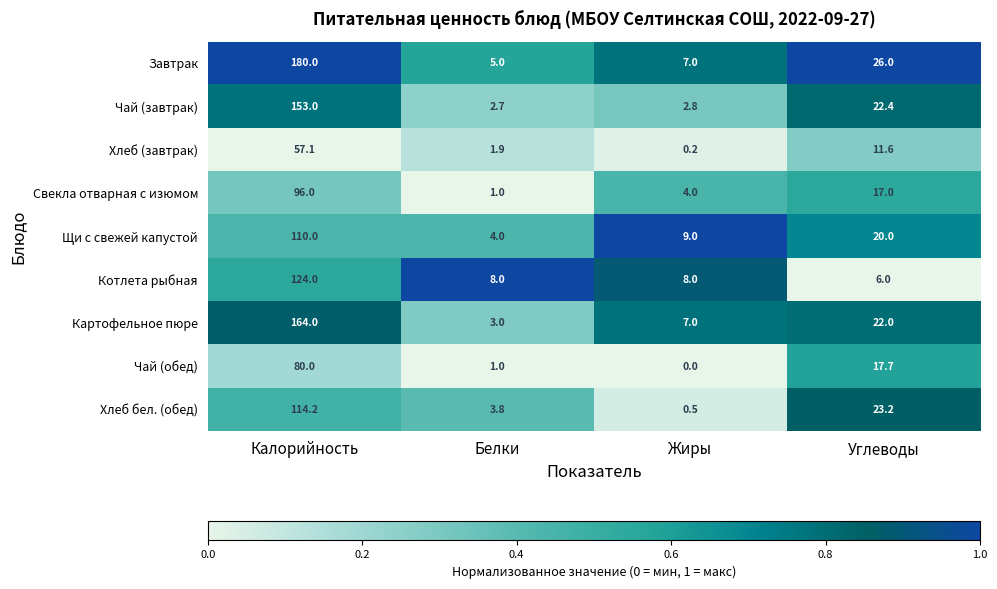

Which series has the largest total across all categories?

Завтрак